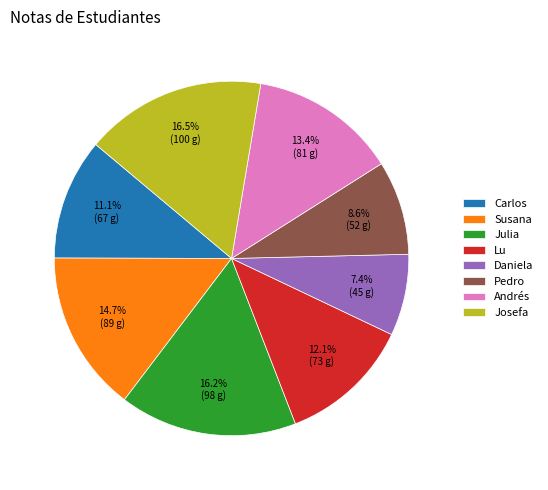

What percentage do Pedro and Susana together represent?

23.3%